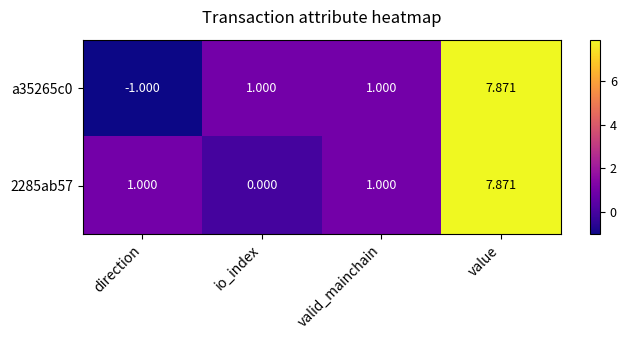

At which label does 2285ab57 reach its peak?

value